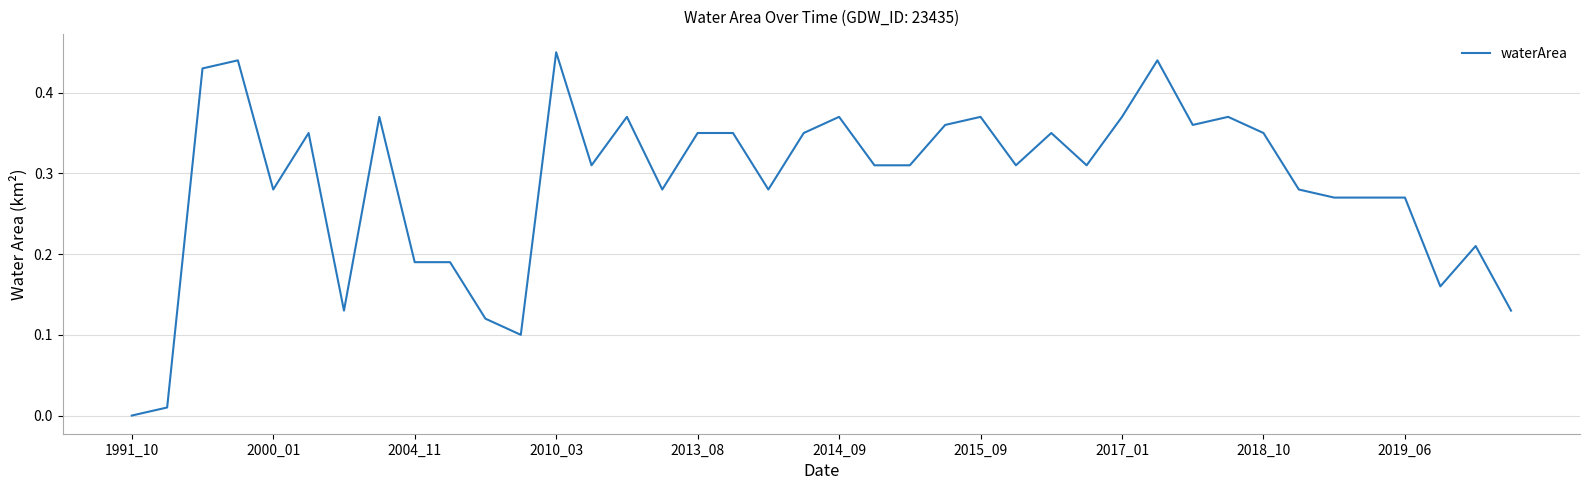

Which has a higher value, 2010_03 or 2013_08?

2010_03